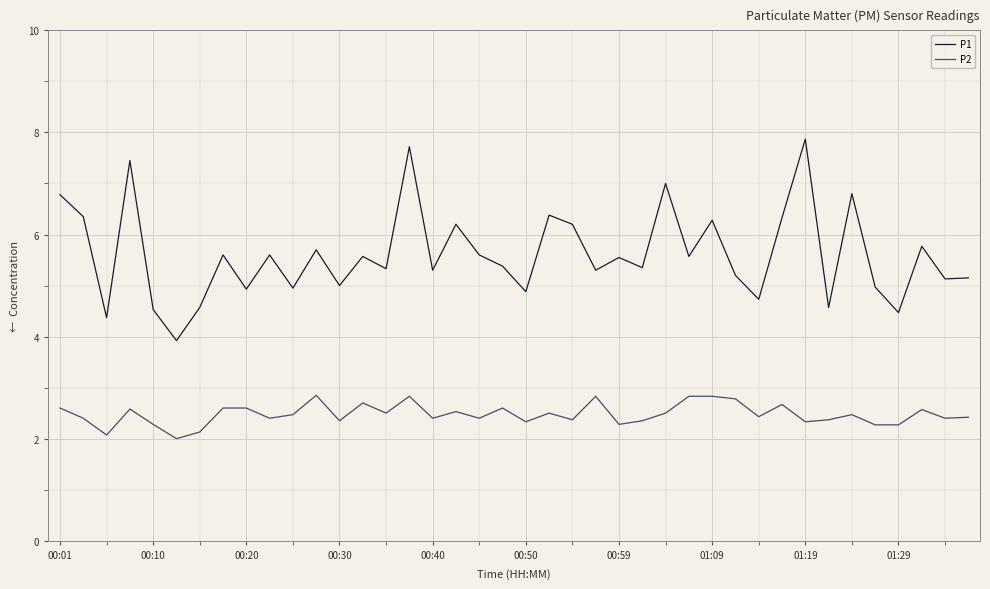

Which series has the widest spread of values?

P1